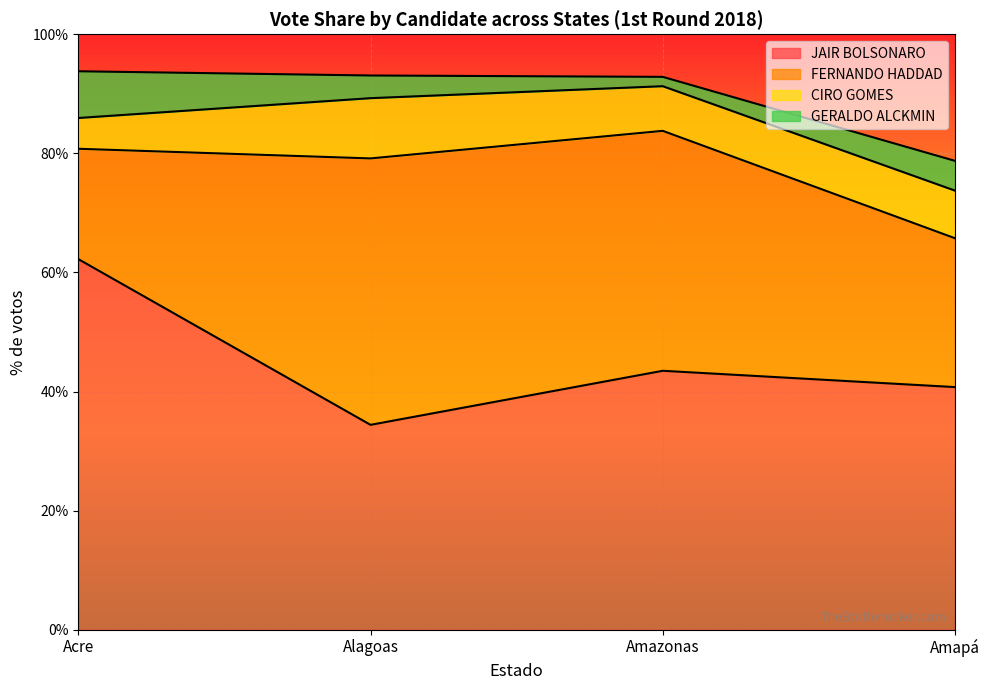

At which label does CIRO GOMES reach its minimum?

Acre